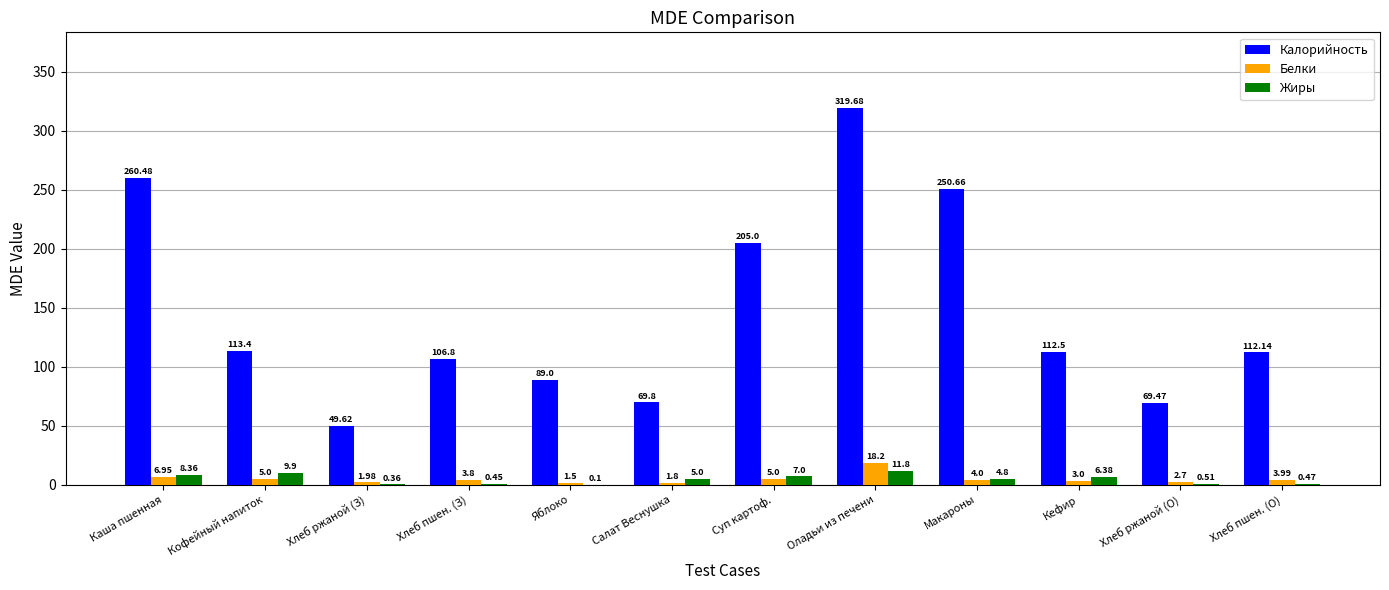

Which category has the highest value across all series?

Оладьи из печени